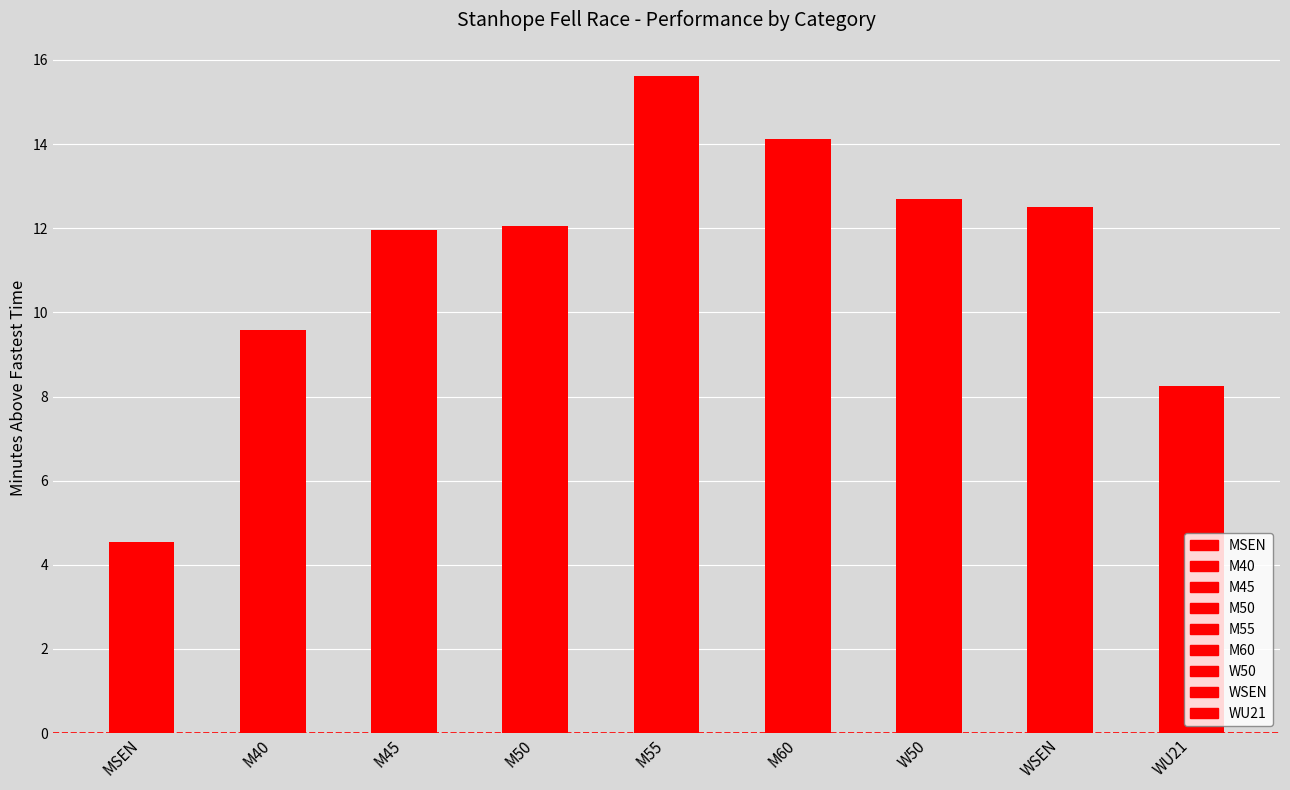

What is the difference between the values at M60 and W50?

1.4